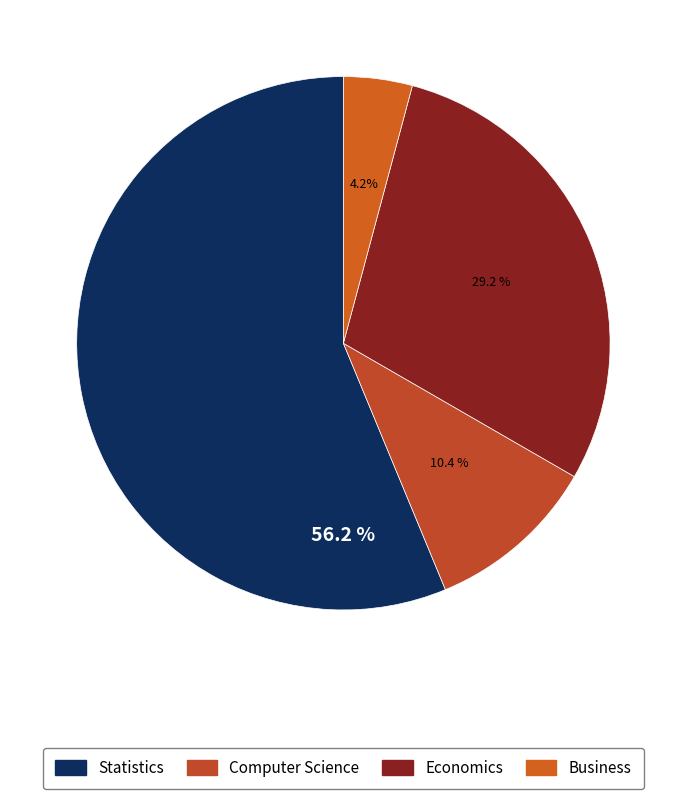

True or false: Computer Science accounts for 10% of the total.

True